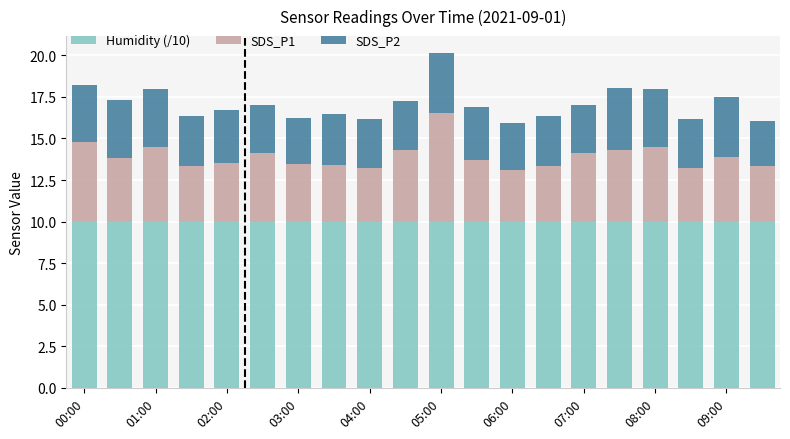

What is the average value of the Humidity (/10) series?

10.0